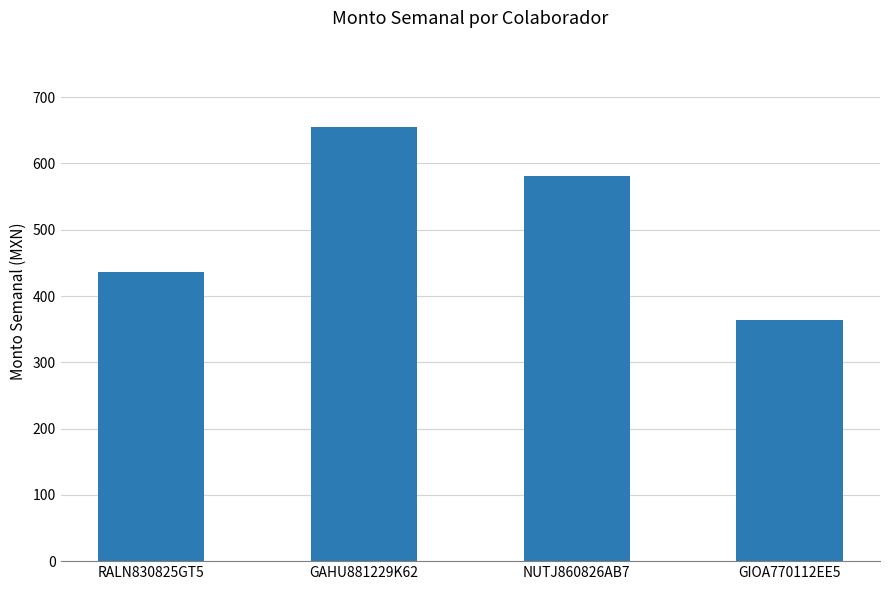

What is the label of the 1st bar from the left?

RALN830825GT5